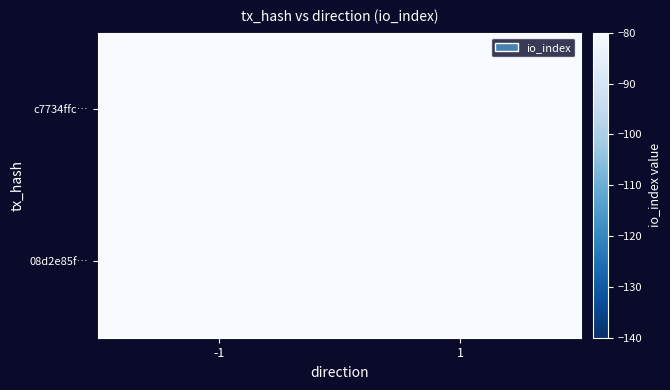

Count the number of data series in this chart.

2